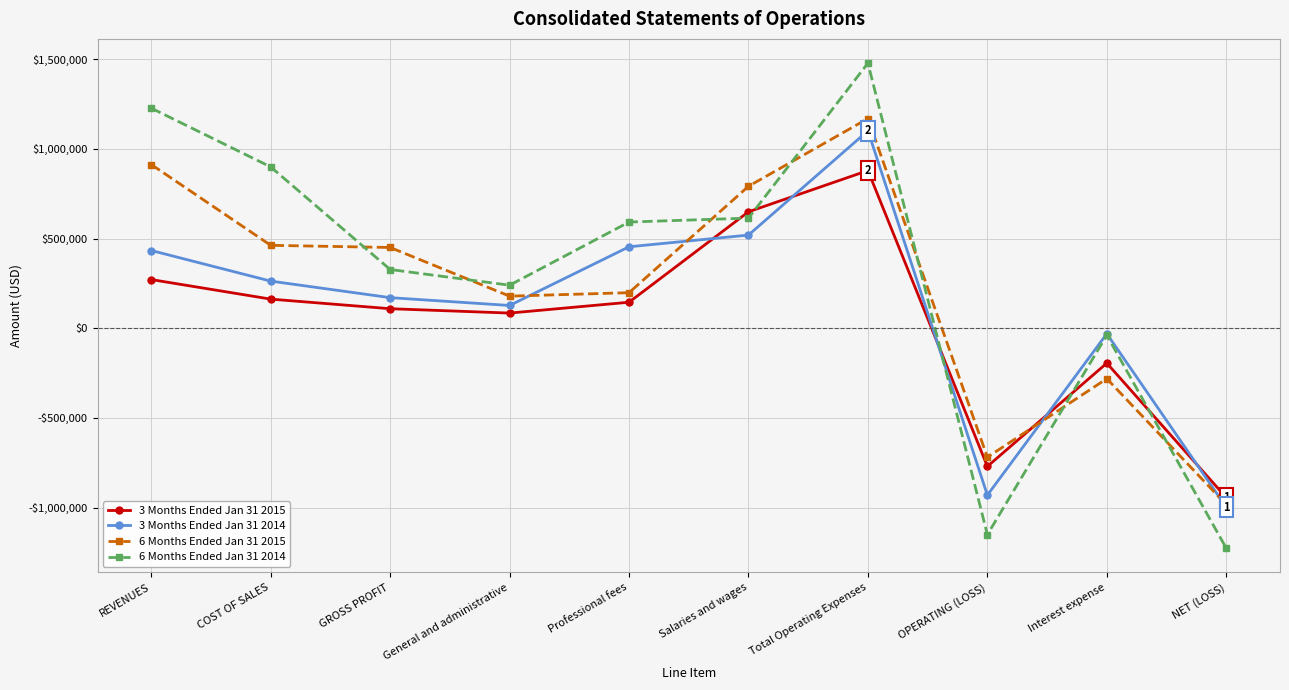

What are all the series names shown in the legend?

3 Months Ended Jan 31 2015, 3 Months Ended Jan 31 2014, 6 Months Ended Jan 31 2015, 6 Months Ended Jan 31 2014